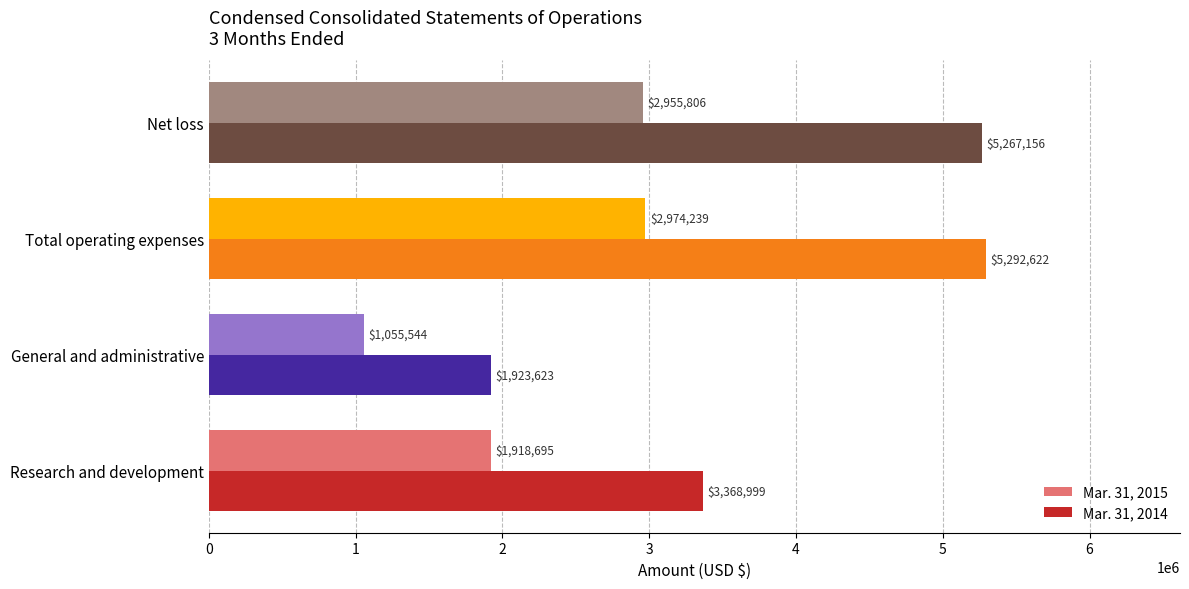

What is the sum of the Mar. 31, 2014 values at General and administrative and Research and development?

5292622